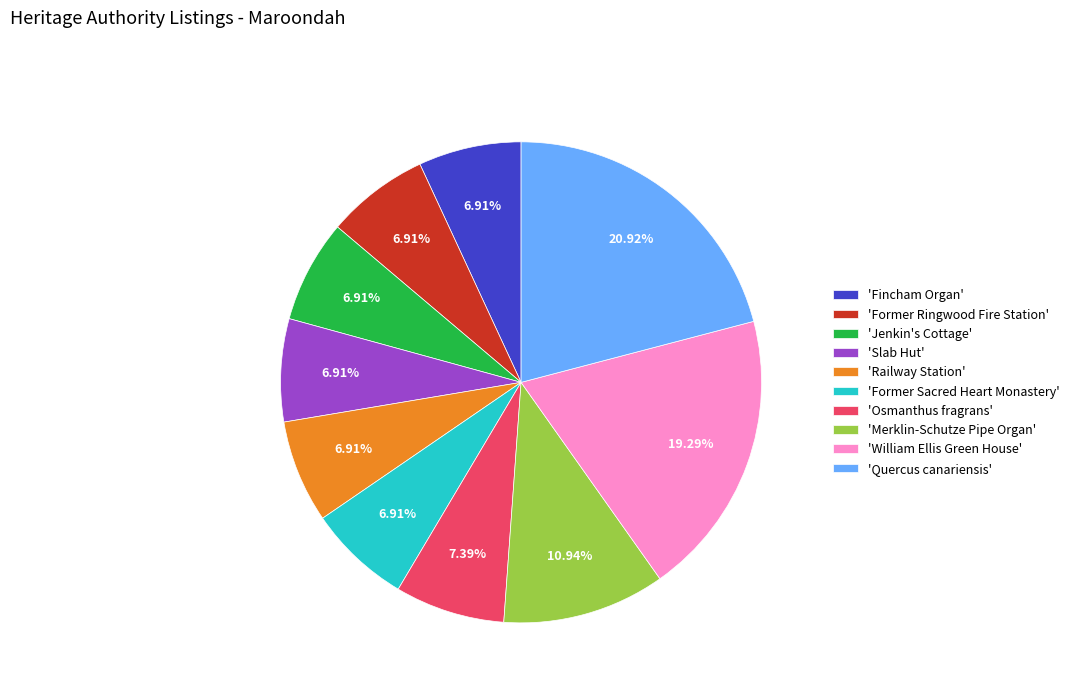

Which category has the biggest portion of the pie?

'Quercus canariensis'